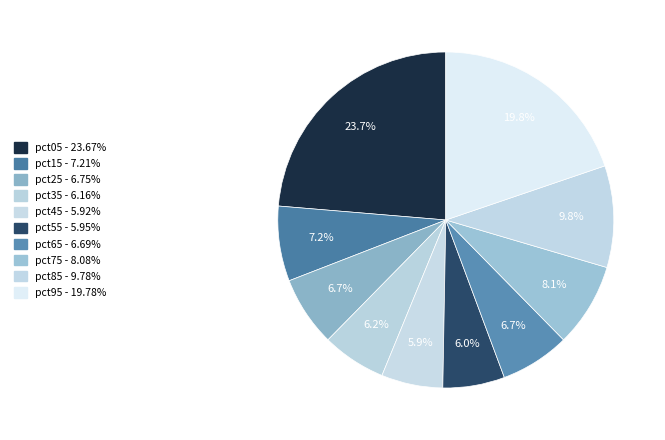

How many segments does this pie chart have?

10